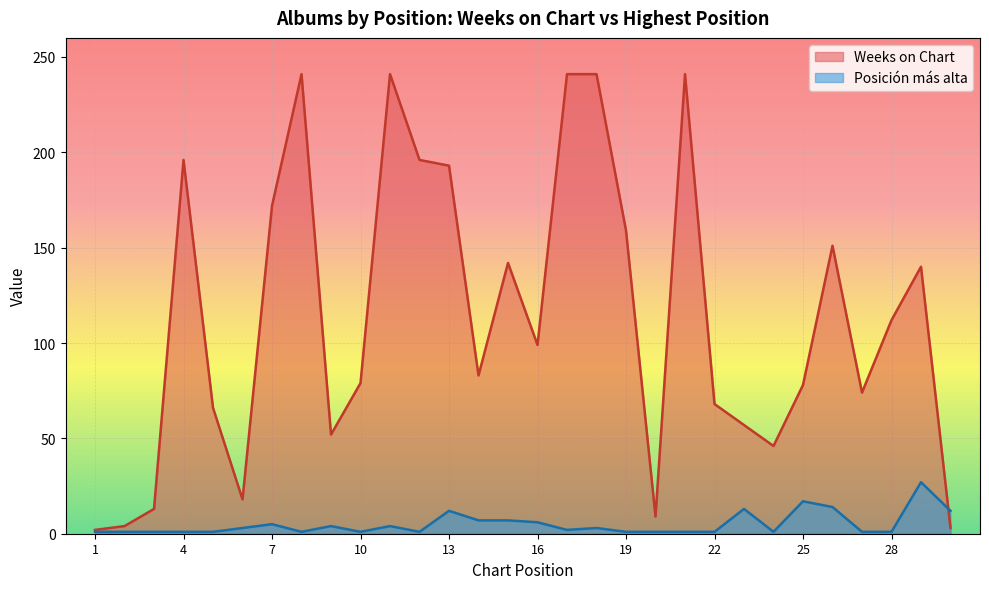

What are all the series names shown in the legend?

Weeks on Chart, Posición más alta